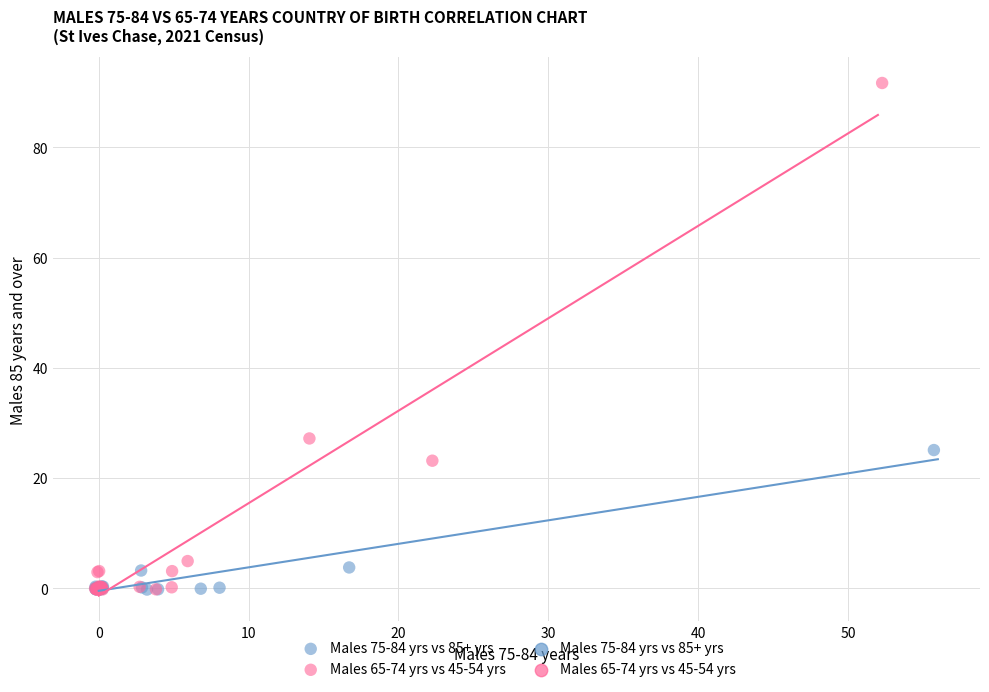

Which series reaches the maximum Y coordinate?

Males 65-74 yrs vs 45-54 yrs